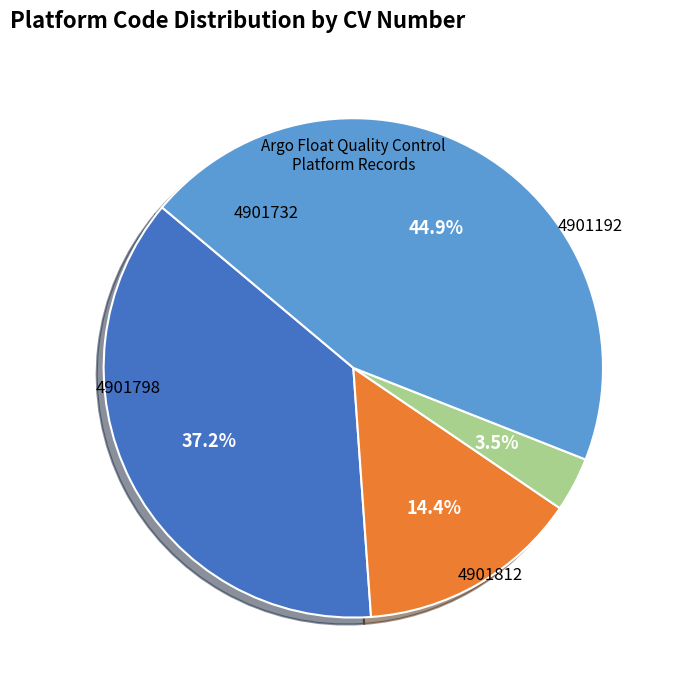

Do 4901732 and 4901798 together represent more than half of the pie?

Yes